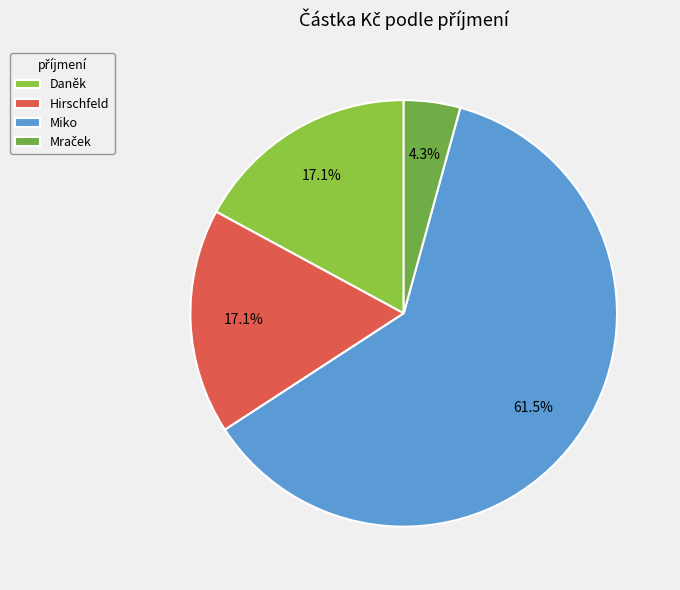

What is the smallest slice in the pie chart?

Mraček